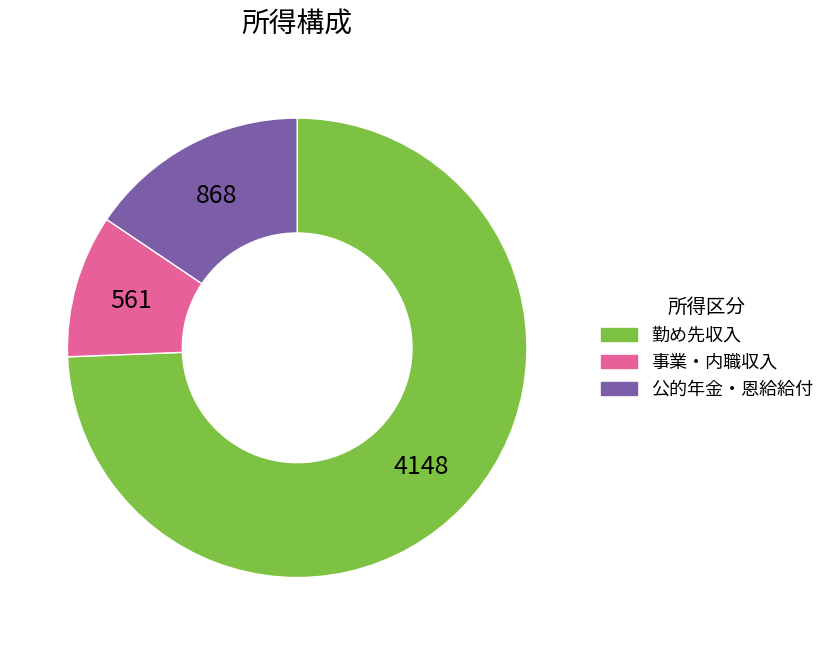

Rank the categories by value from highest to lowest.

勤め先収入, 公的年金・恩給給付, 事業・内職収入